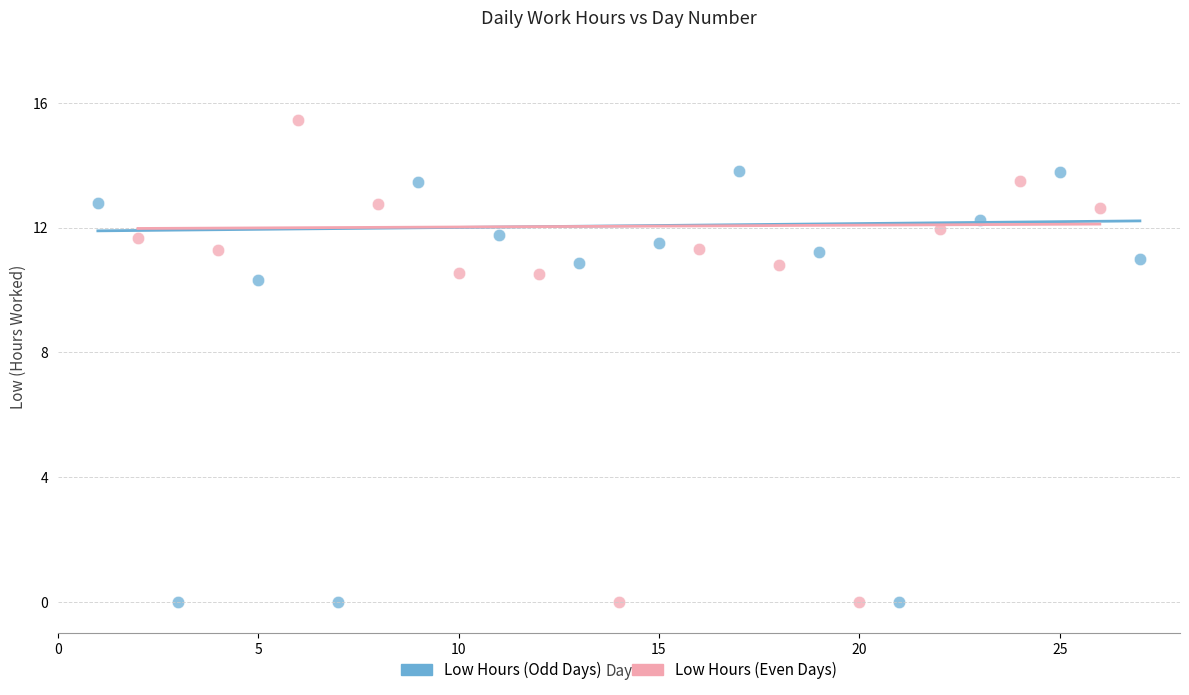

Which series reaches the maximum Y coordinate?

Low Hours (Even Days)